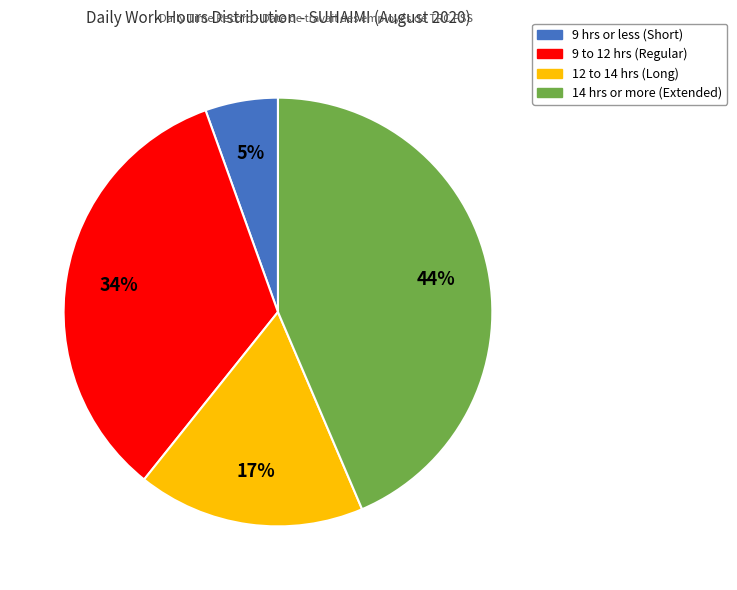

To the nearest percent, what is the average slice percentage?

25%